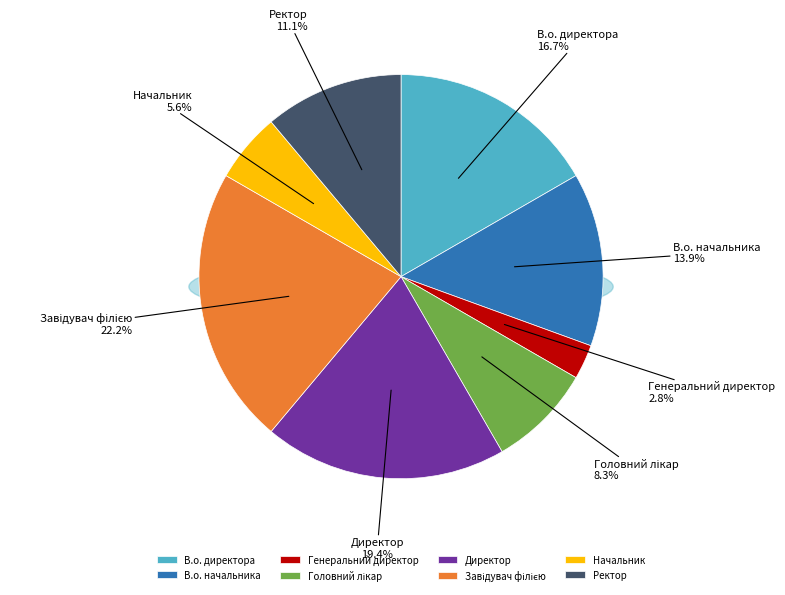

Is it true that Директор is 9% of the pie?

False